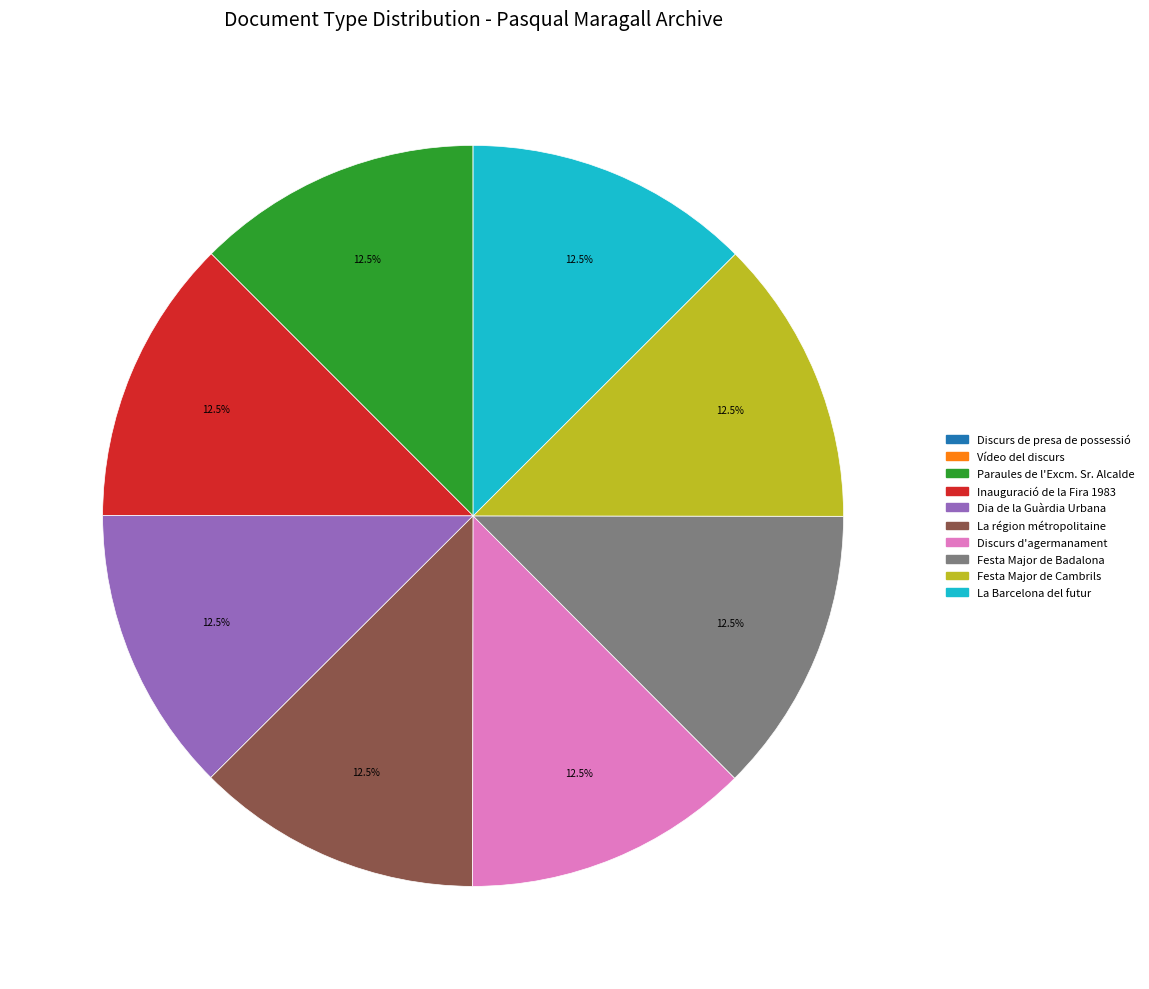

Is there any slice that represents more than half of the pie?

No